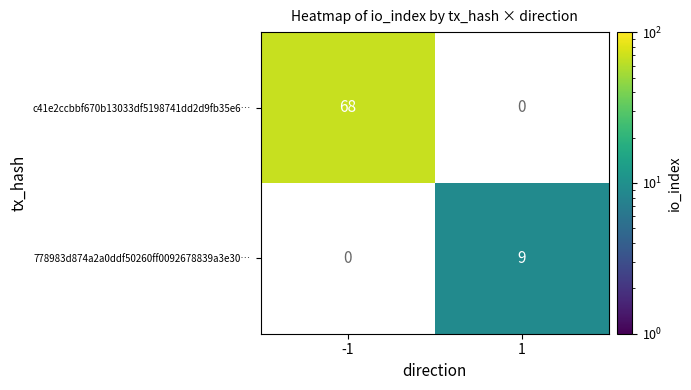

The 778983d874a2a0ddf50260ff0092678839a3e30… series shows 15.6 at 1. True or false?

False